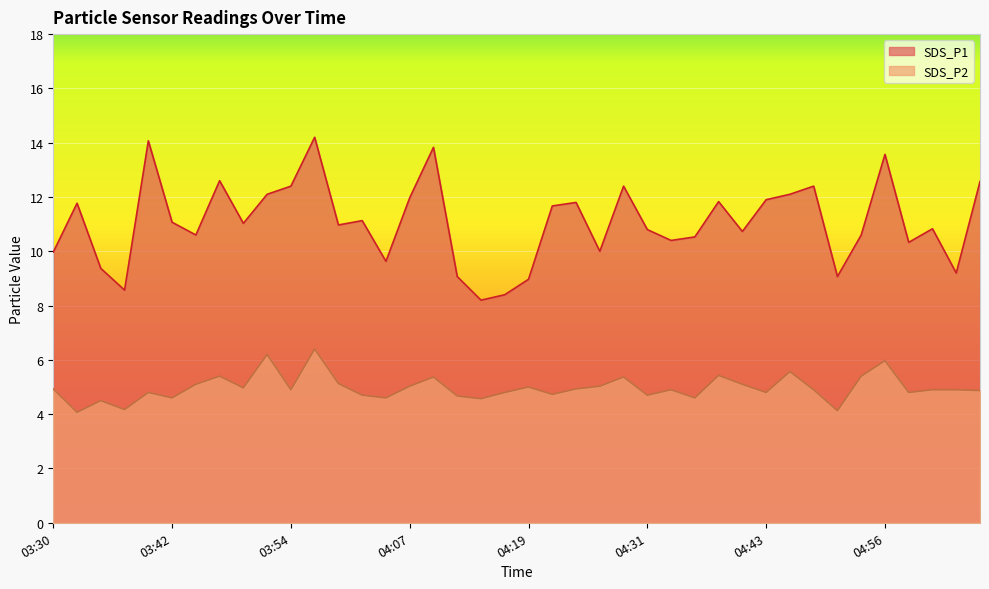

Which category has the highest value in the SDS_P1 series?

03:57